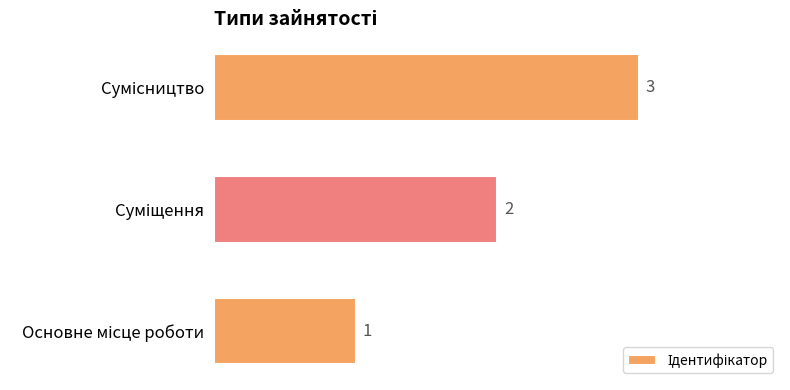

What is the maximum value shown in the chart?

3